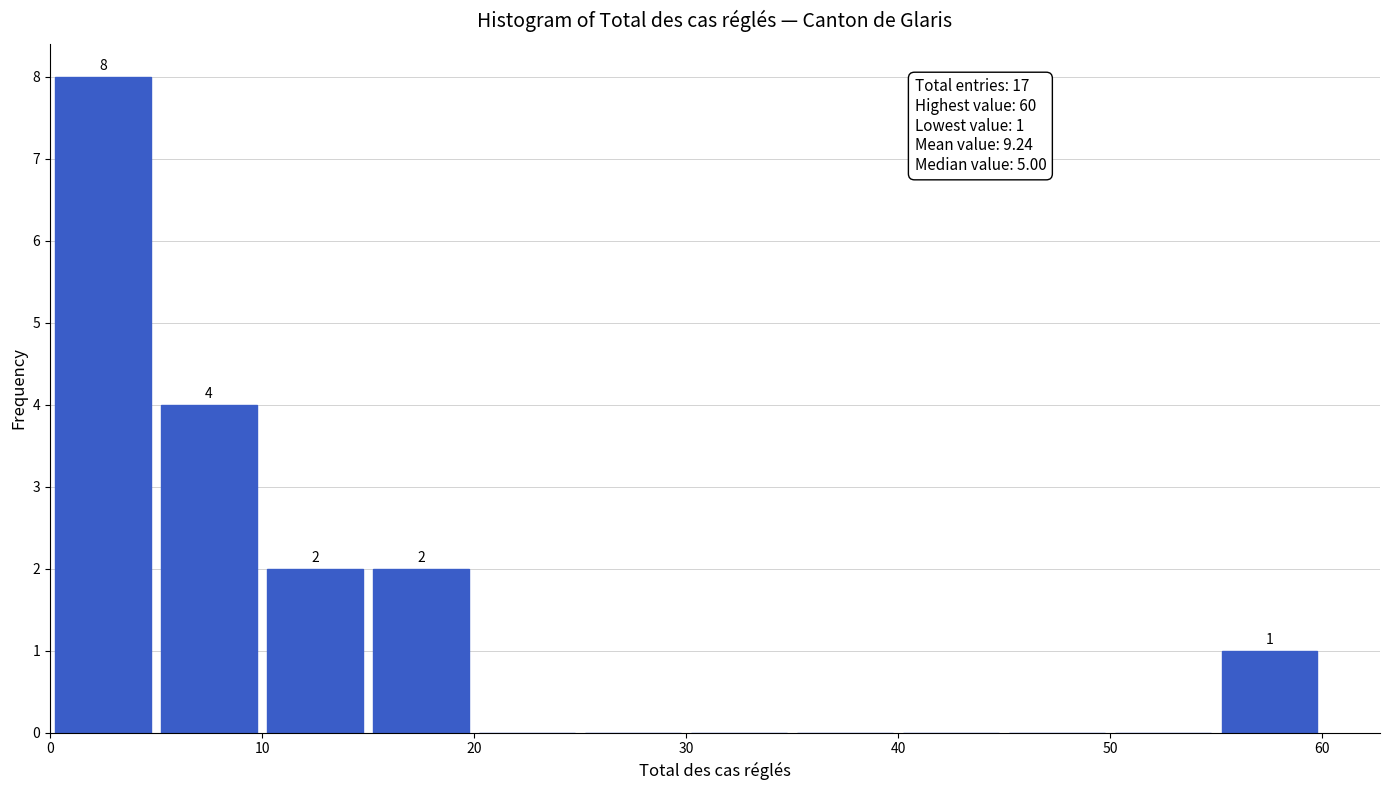

Over which range of the x-axis is the bar tallest?

0 to 5